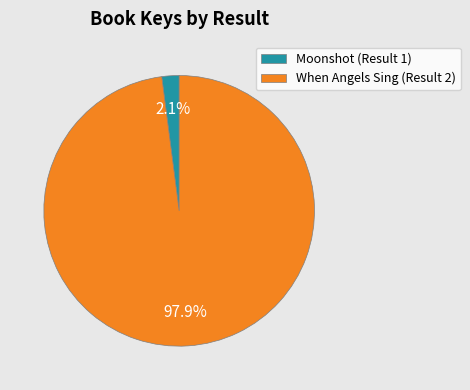

How many slices are in this pie chart?

2